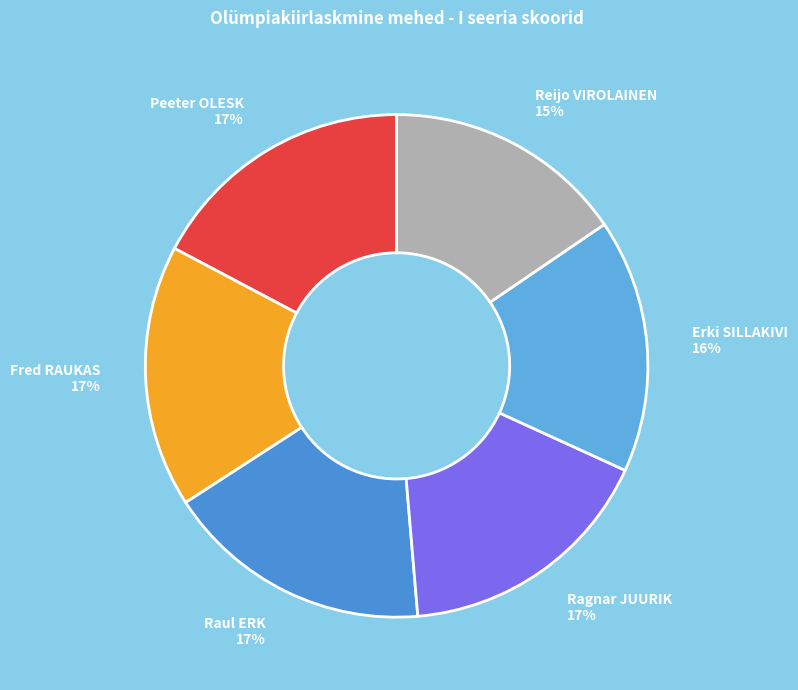

To the nearest percent, what percentage of the pie is Raul ERK?

17%